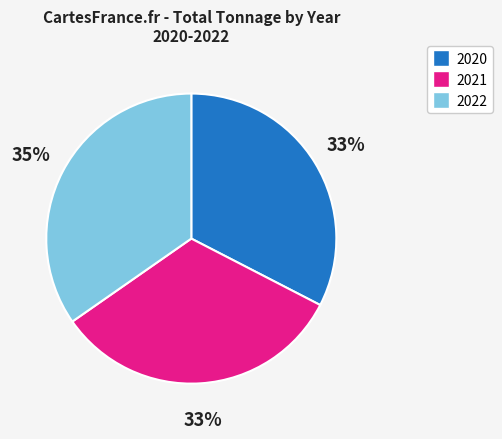

True or false: 2022 accounts for 21% of the total.

False